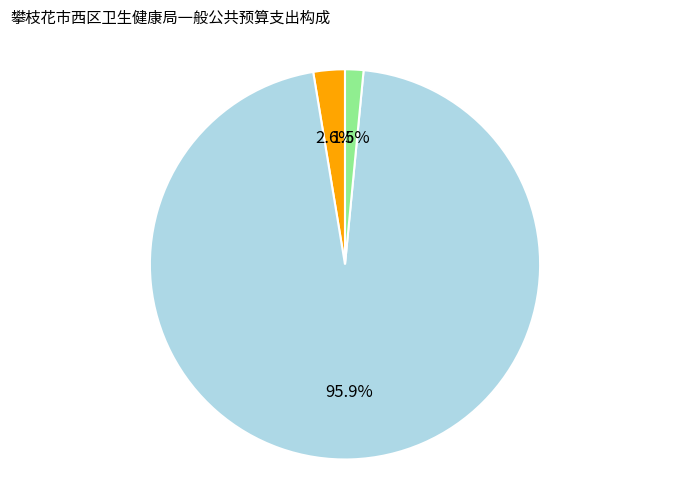

Is there a majority slice in this chart?

Yes